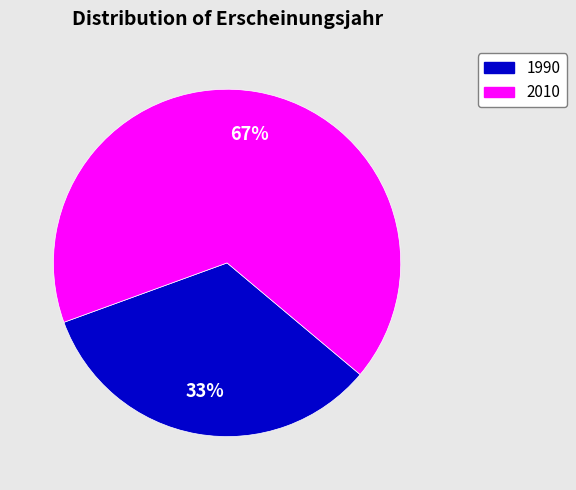

To the nearest percent, what is the average slice percentage?

50%